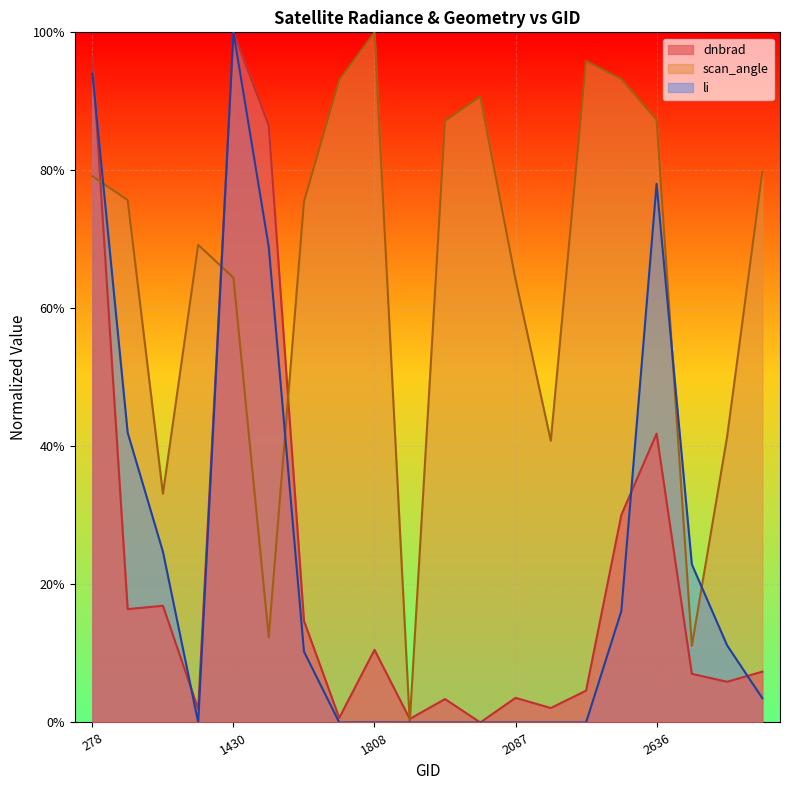

What are all the series names shown in the legend?

dnbrad, scan_angle, li